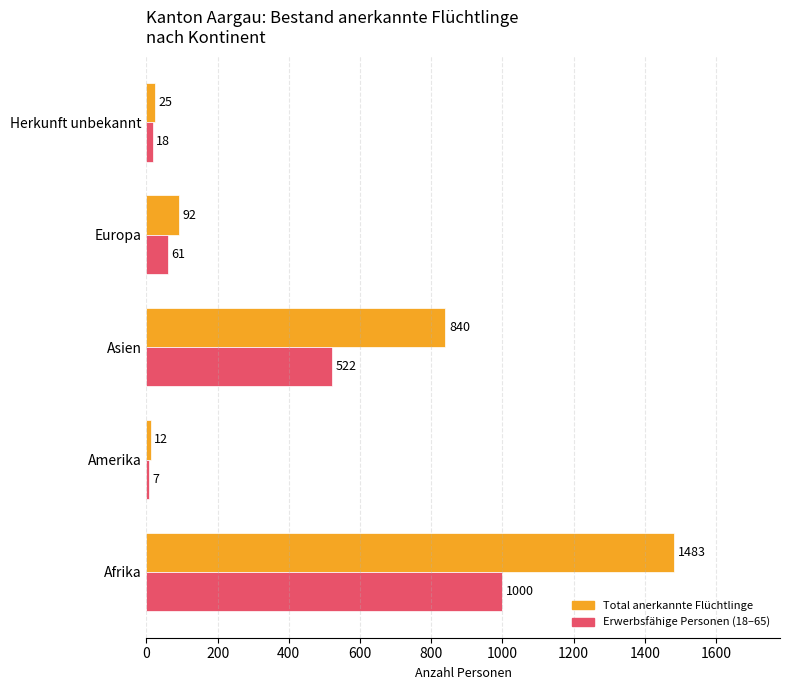

What is the spread (max minus min) of values at Afrika?

483